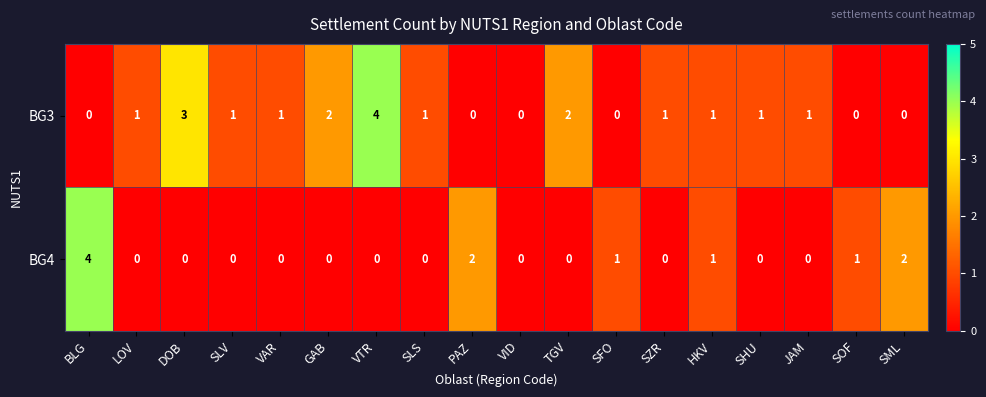

List the series in order of their overall mean, lowest first.

BG4, BG3